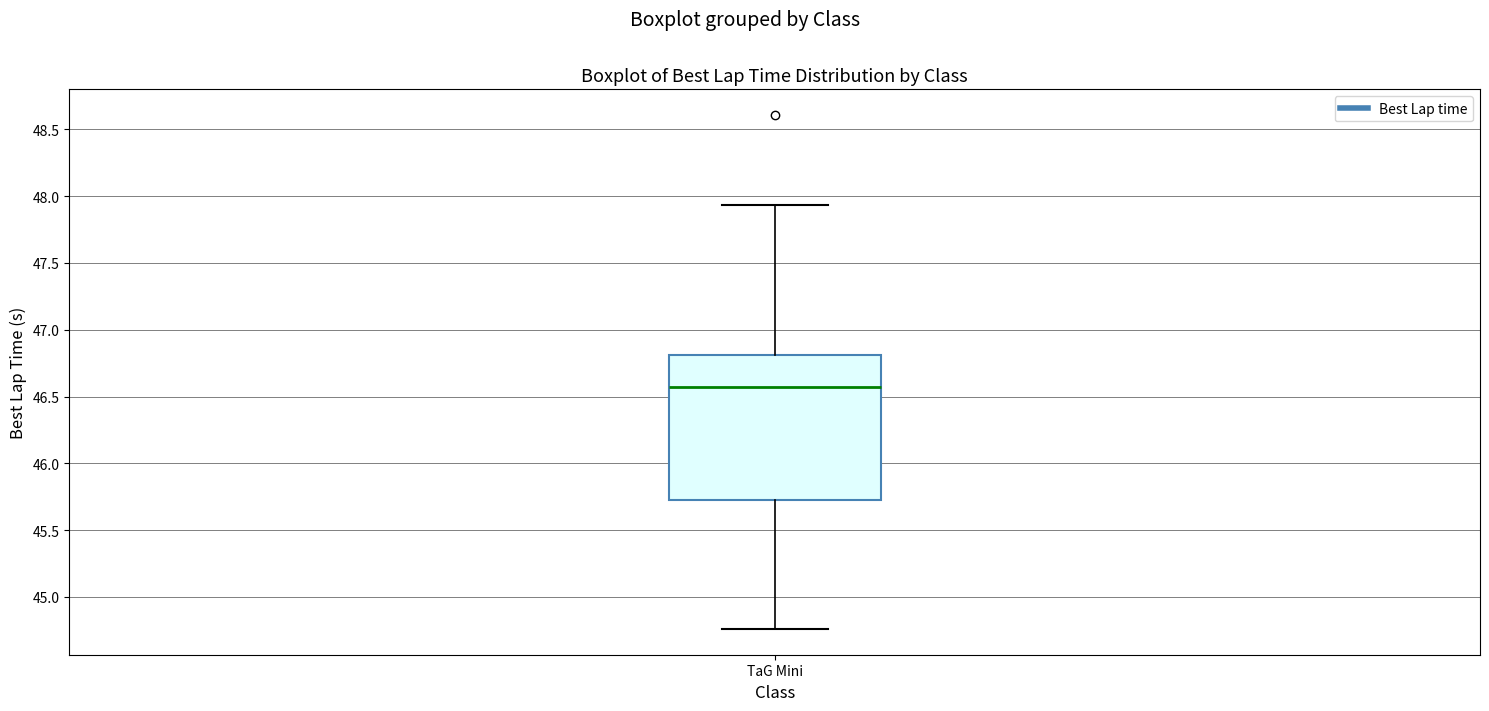

Read this box plot against the y-axis: the position of the median line, the range covered by the box, and the ends of both whiskers. The values are not printed on the chart, so give them approximately, as read against the axis.

median 46.60, box 45.70 to 46.80, whiskers 44.75 to 47.95